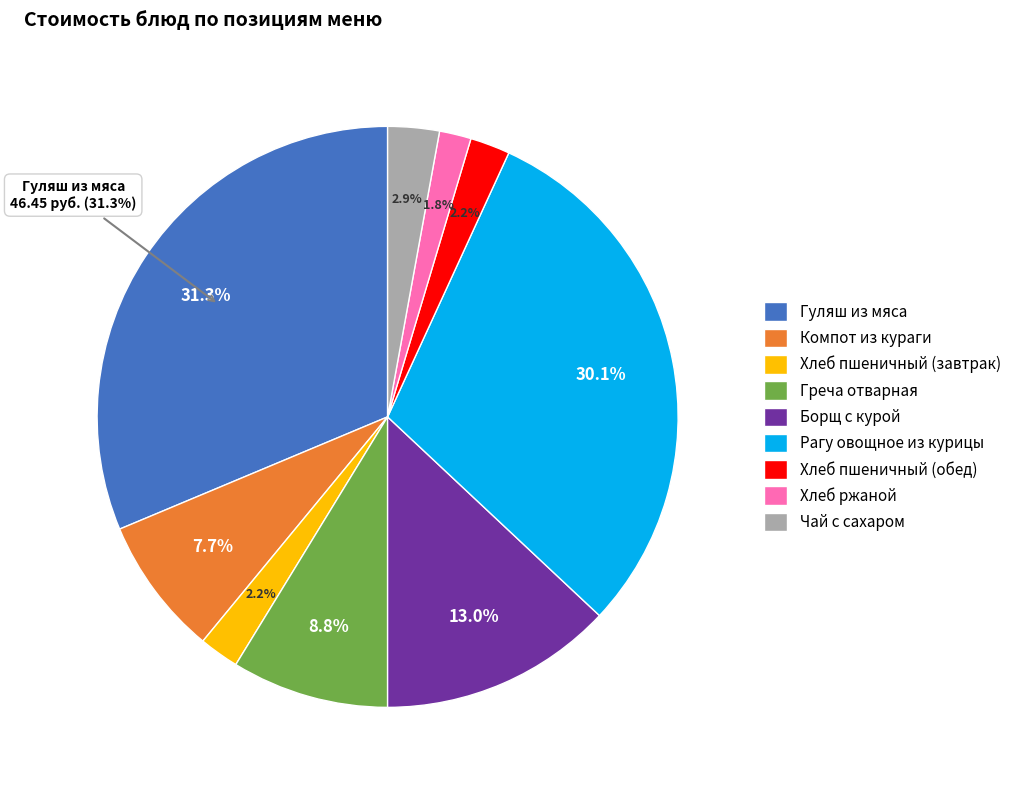

How many slices are in this pie chart?

9